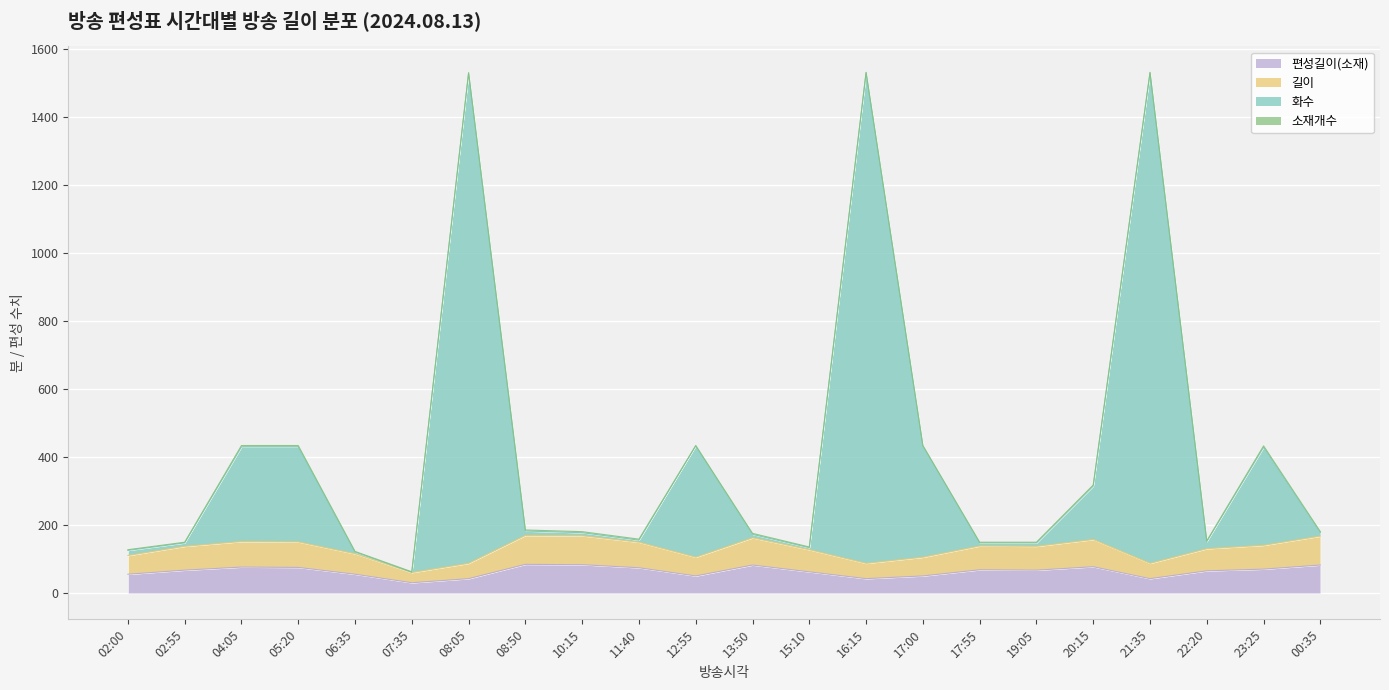

Is it true that 편성길이(소재) equals 31 at 07:35?

True